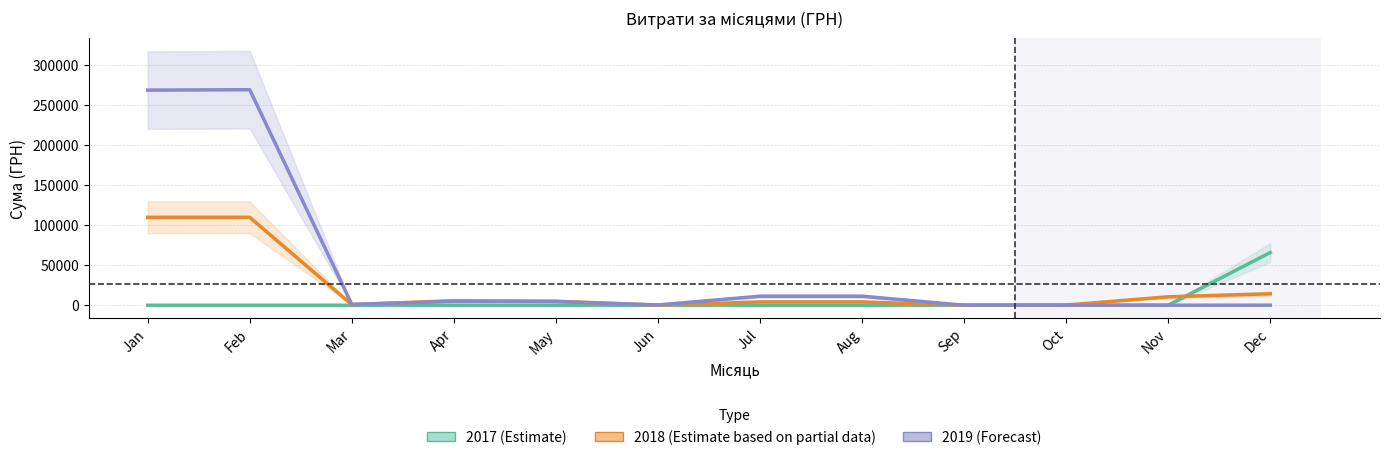

Reading left to right, transcribe all the data shown in this chart.

2017 (Estimate): 0.0	0.0	0.0	0.0	0.0	0.0	0.0	0.0	0.0	0.0	0.0	65800.0
2018 (Estimate based on partial data): 109755.8	109755.8	716.2	5668.5	4952.3	0.0	4122.5	4122.5	0.0	180.0	10492.5	14247.5
2019 (Forecast): 268563.3	269089.3	1059.0	4806.9	4633.9	360.0	11239.5	11239.5	0.0	0.0	0.0	0.0